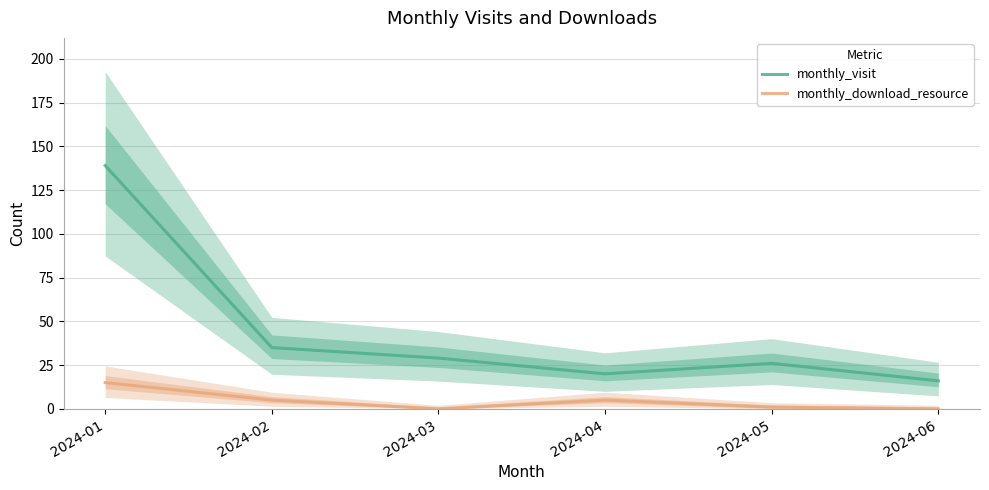

At how many categories does at least one series exceed 83?

1